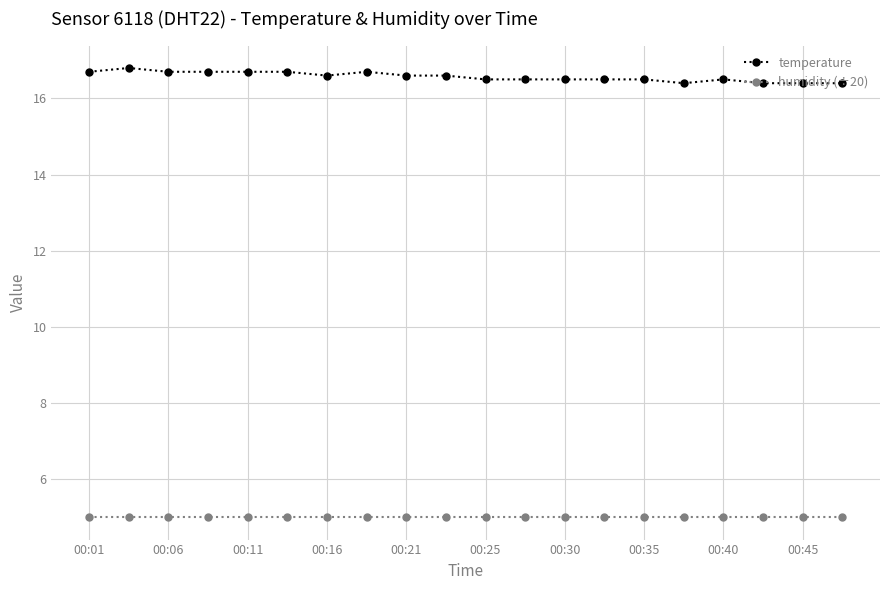

True or false: humidity (÷20) and temperature cross at least once.

False